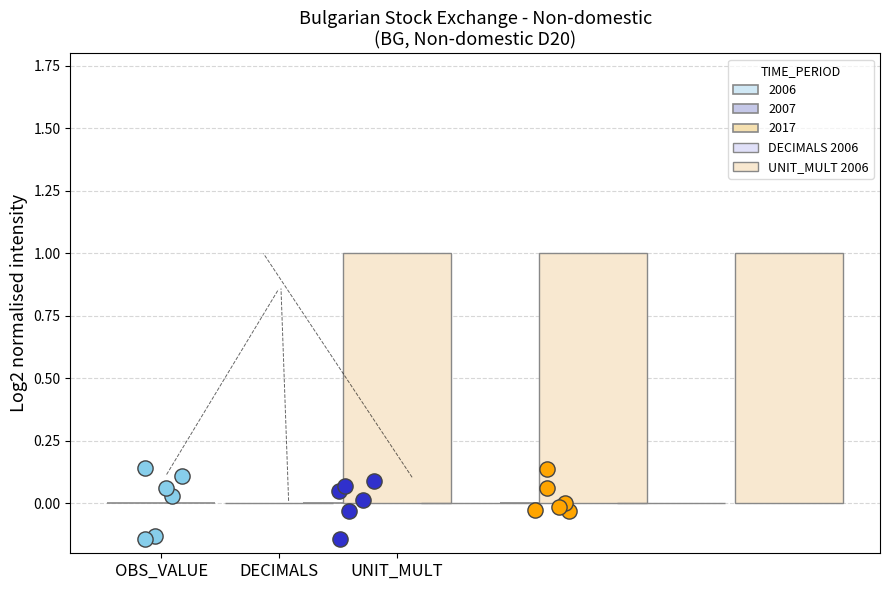

Which series contains the highest Y value?

UNIT_MULT